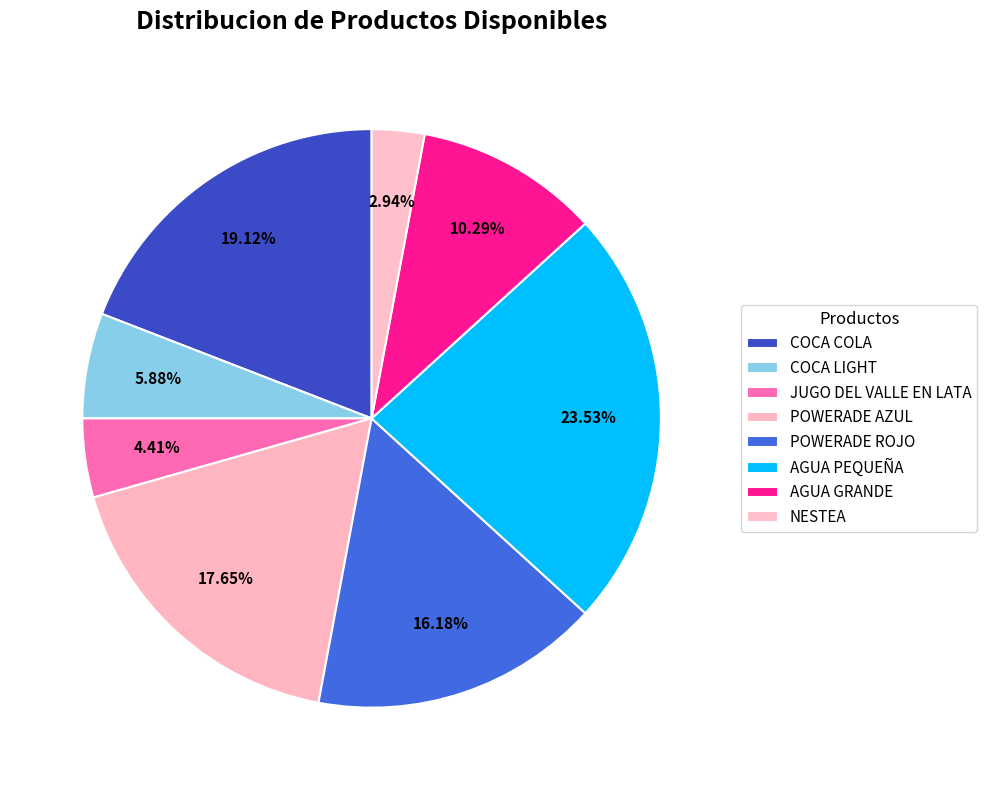

Does any single category account for the majority?

No